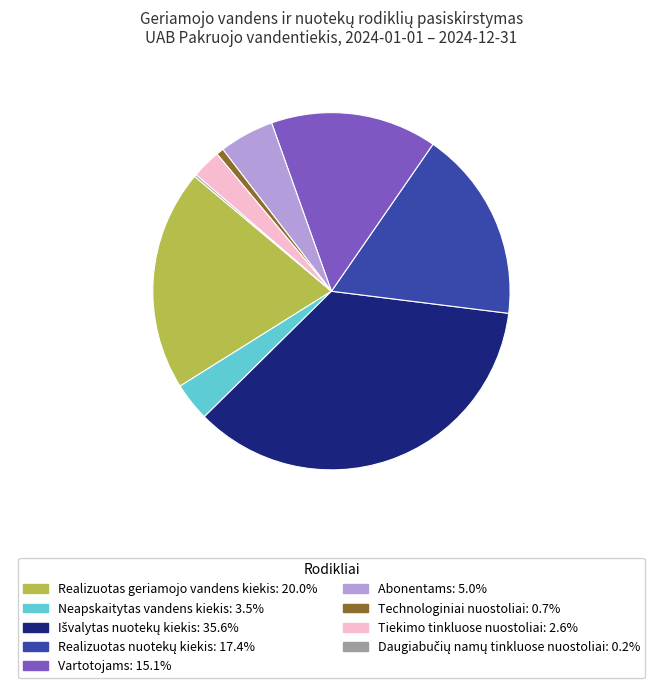

Approximately how many times larger is the value at Neapskaitytas vandens kiekis compared to Technologiniai nuostoliai?

5.2